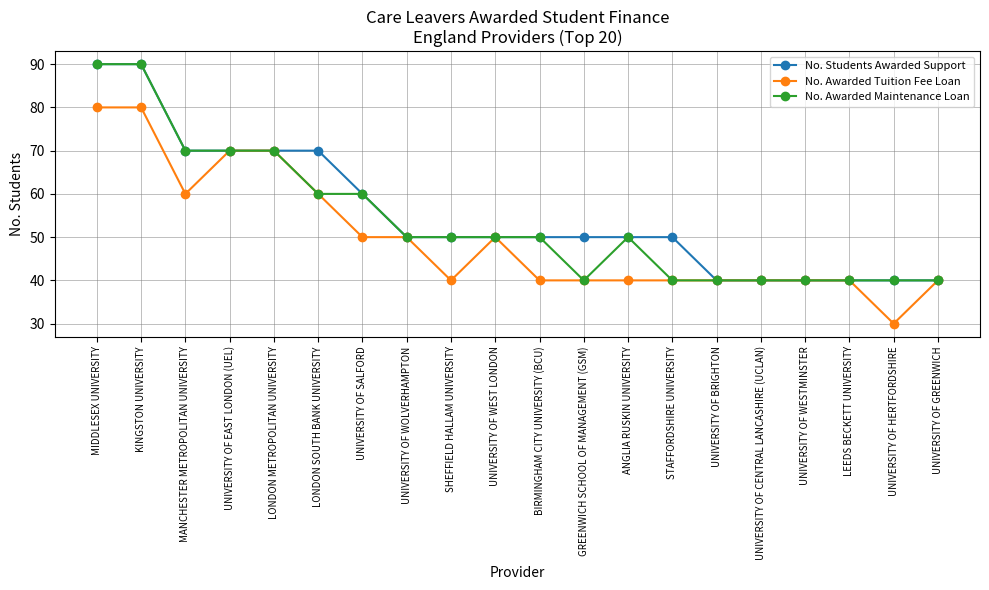

What is the label of the 2nd point from the left?

KINGSTON UNIVERSITY